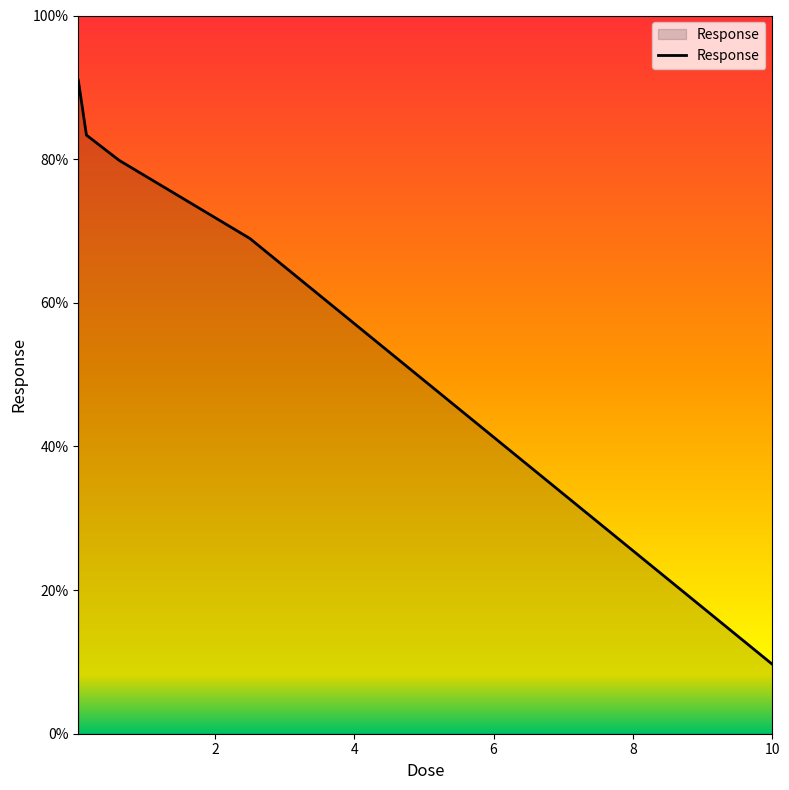

Count the number of values greater than 79.

3